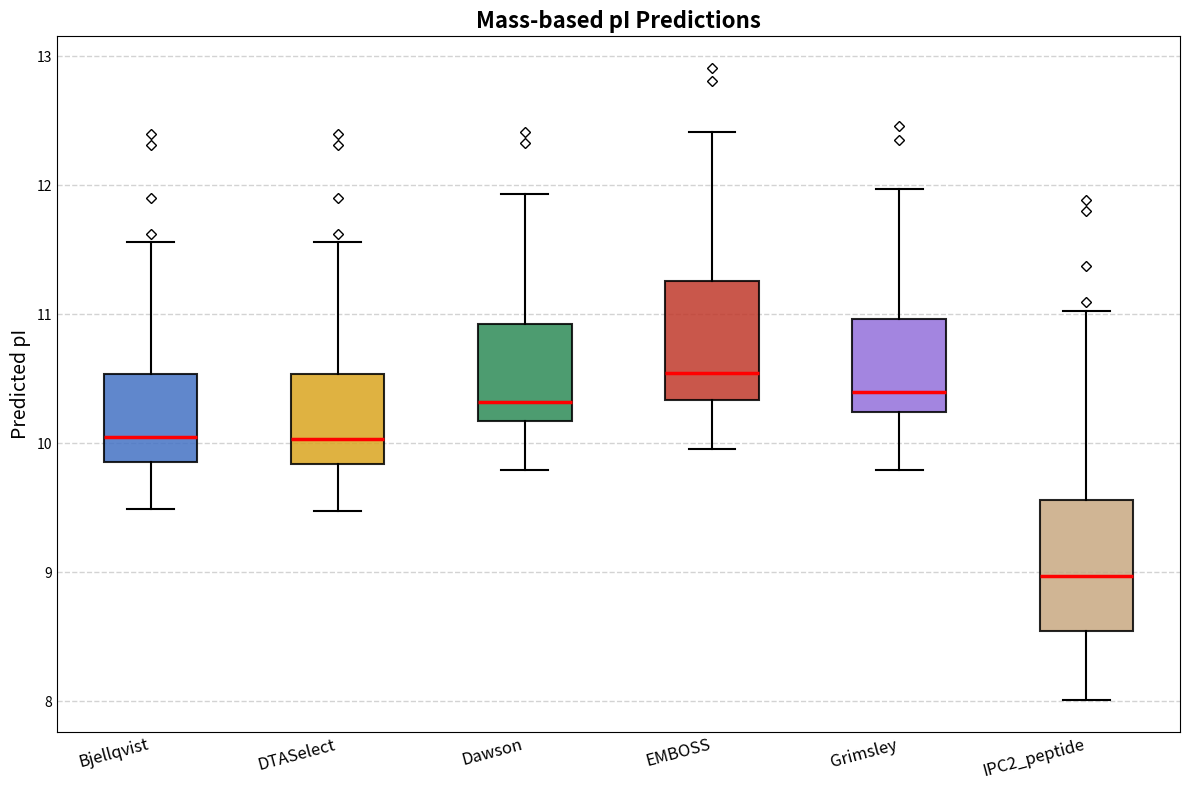

Which box has the highest median line?

EMBOSS